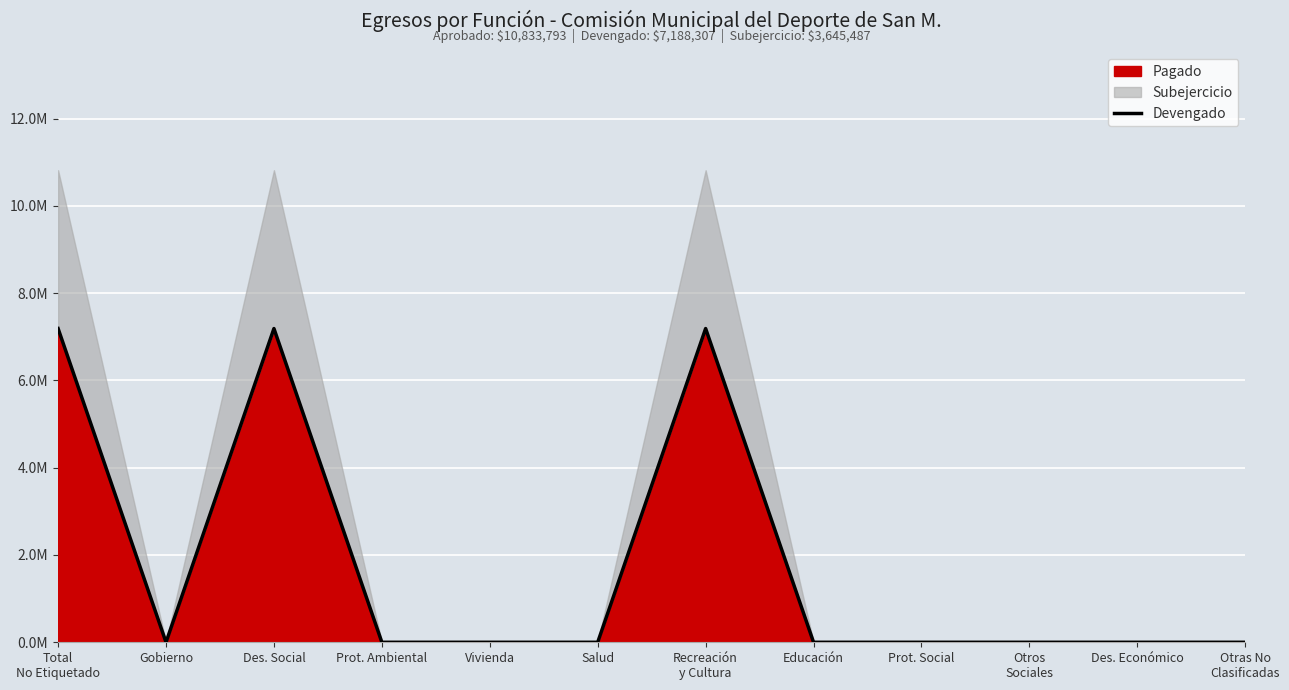

What is the label of the 10th point from the left?

Otros
Sociales